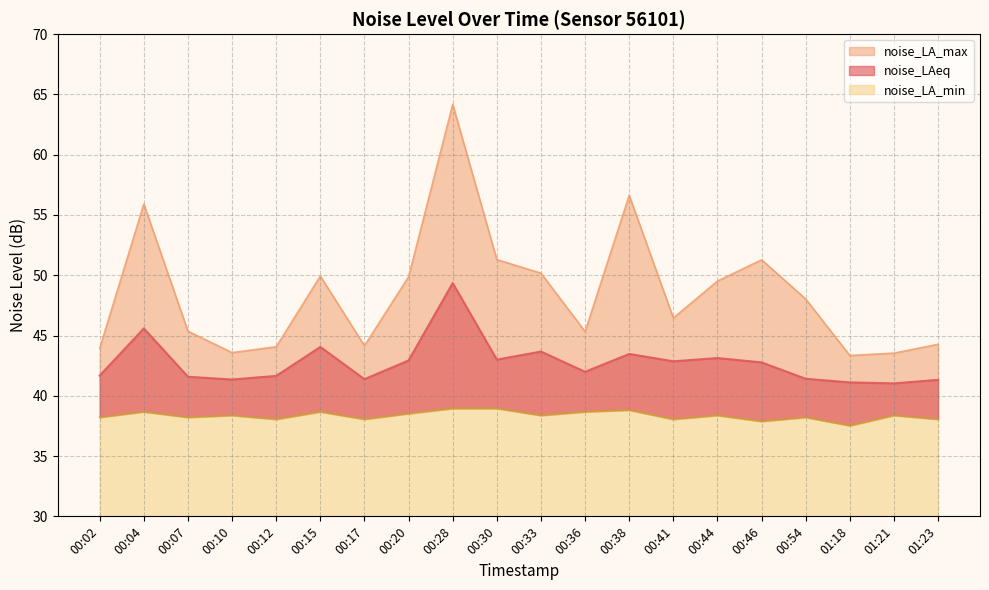

At which category does the chart reach its peak across all series?

00:28